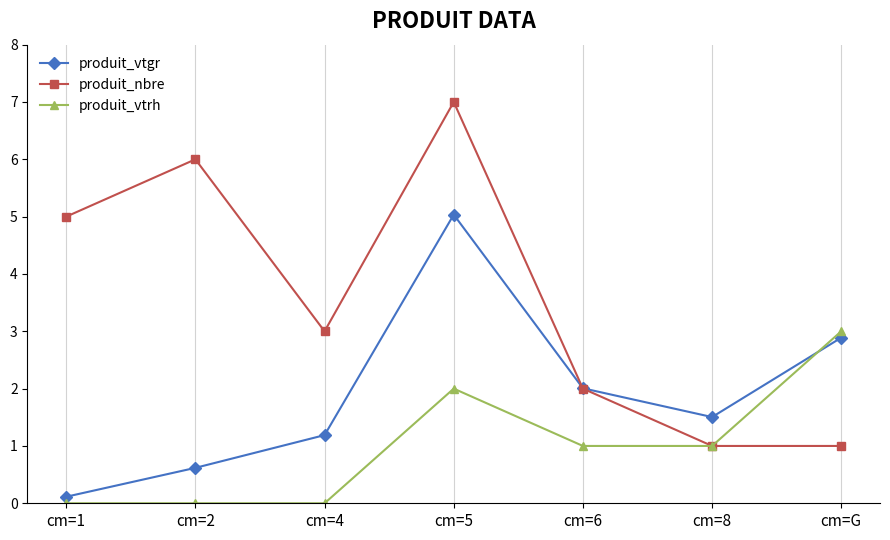

Reading left to right, transcribe all the data shown in this chart.

produit_vtgr: 0.1	0.6	1.2	5.0	2.0	1.5	2.9
produit_nbre: 5.0	6.0	3.0	7.0	2.0	1.0	1.0
produit_vtrh: 0.0	0.0	0.0	2.0	1.0	1.0	3.0